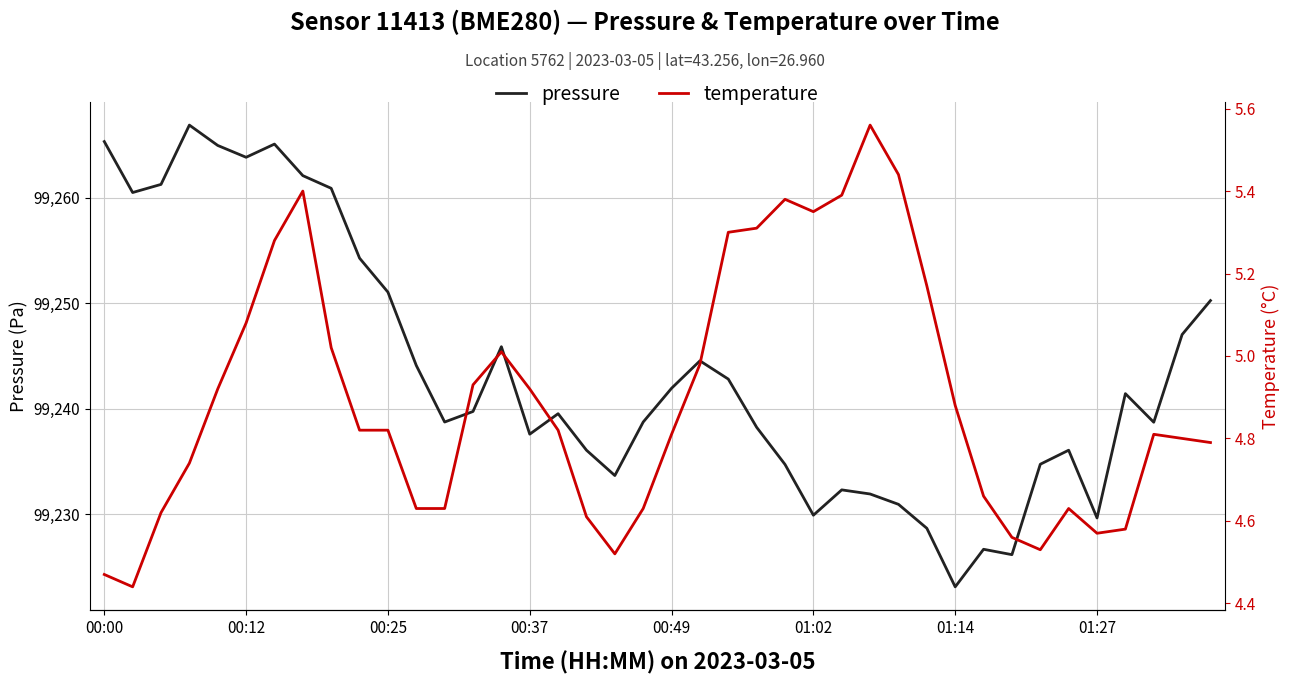

What is the maximum value for pressure?

99266.9